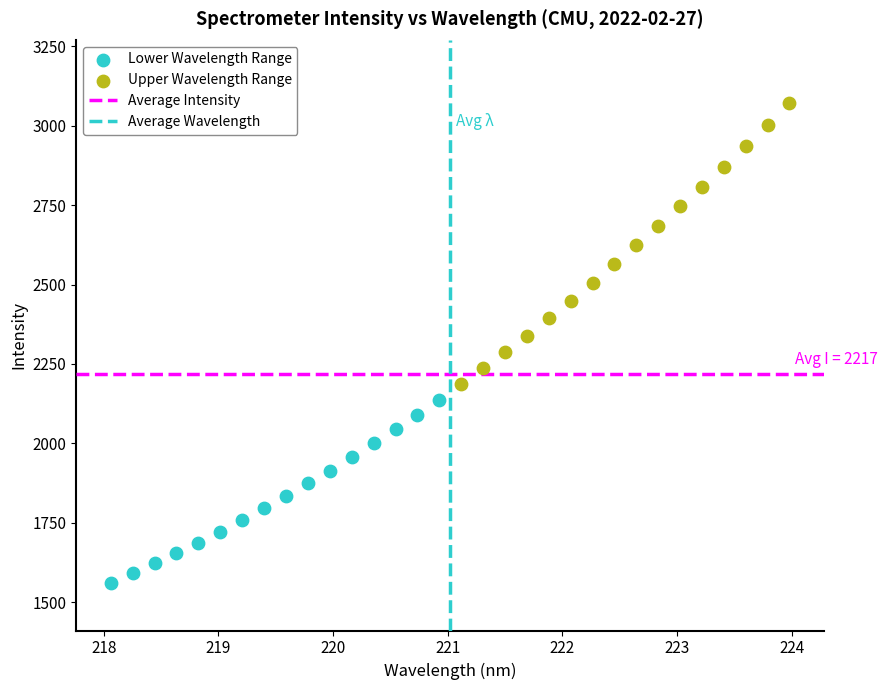

Which series reaches the maximum Y coordinate?

Upper Wavelength Range